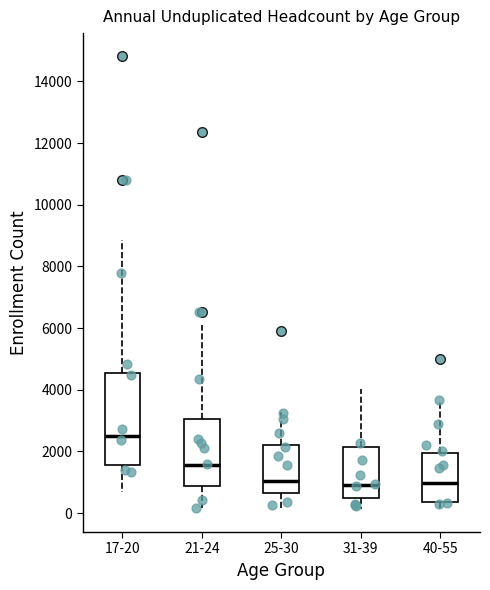

Where does the upper whisker of the box for 17-20 end on the y-axis? The values are not printed on the chart, so give them approximately, as read against the axis.

8800